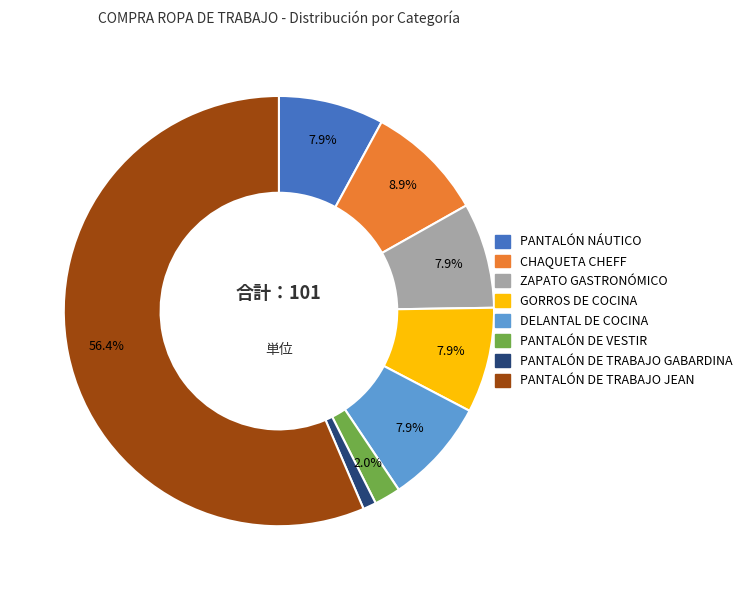

Which category accounts for the majority?

PANTALÓN DE TRABAJO JEAN